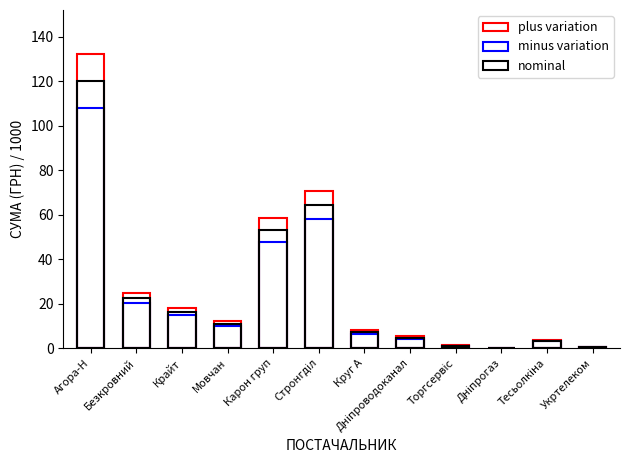

The value of minus variation at Дніпроводоканал is 4.3. True or false?

True